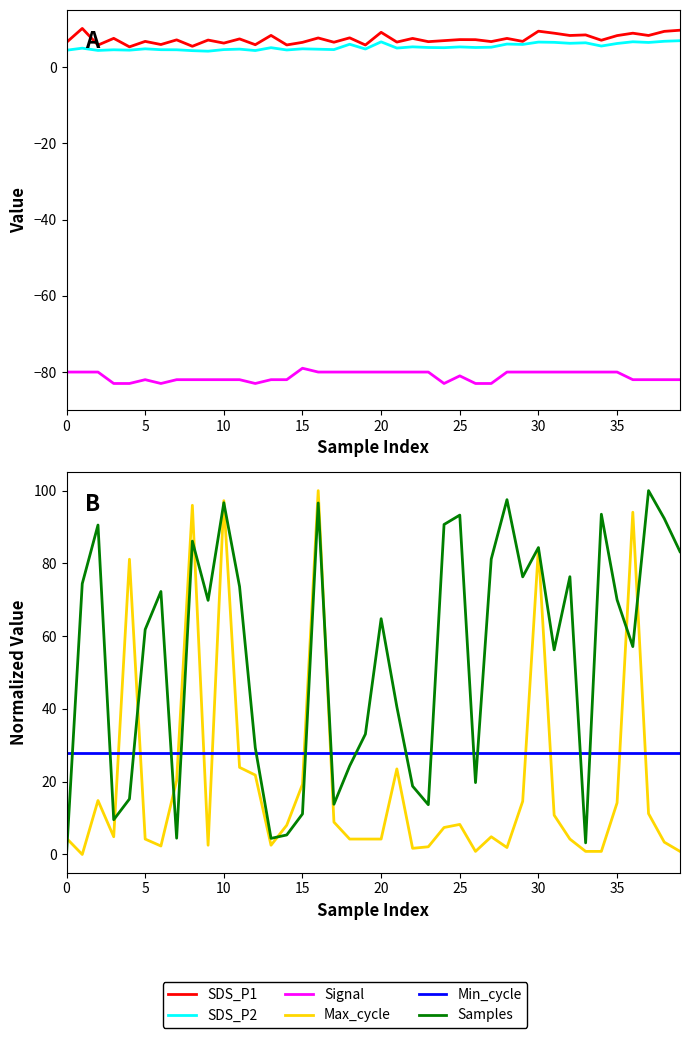

Which label corresponds to the largest value in the chart?

16